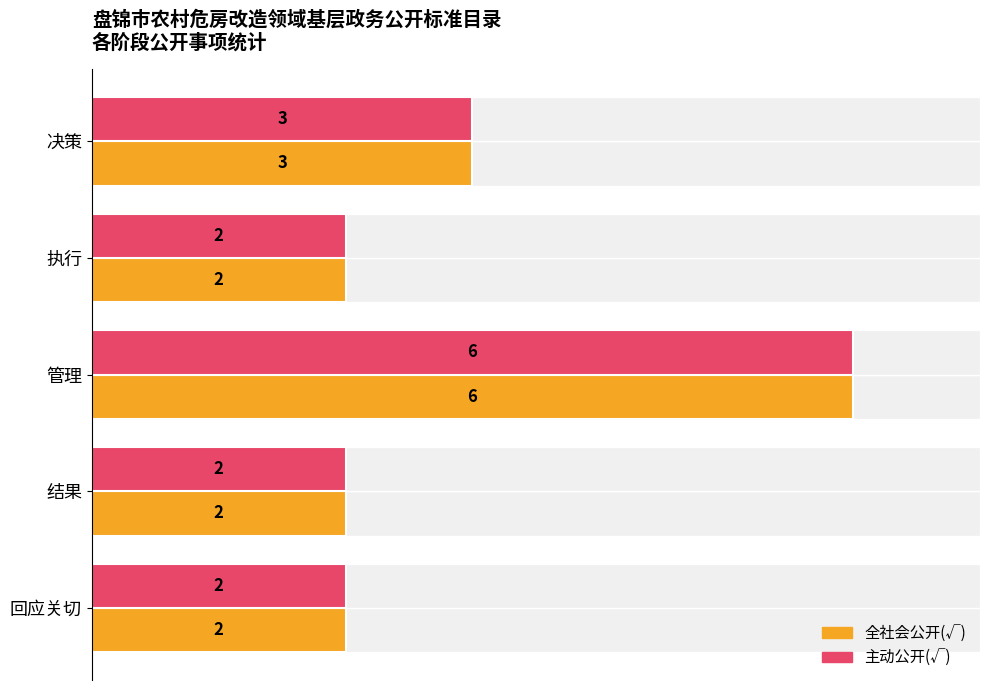

What is the lowest value of the 全社会公开(√) series?

2